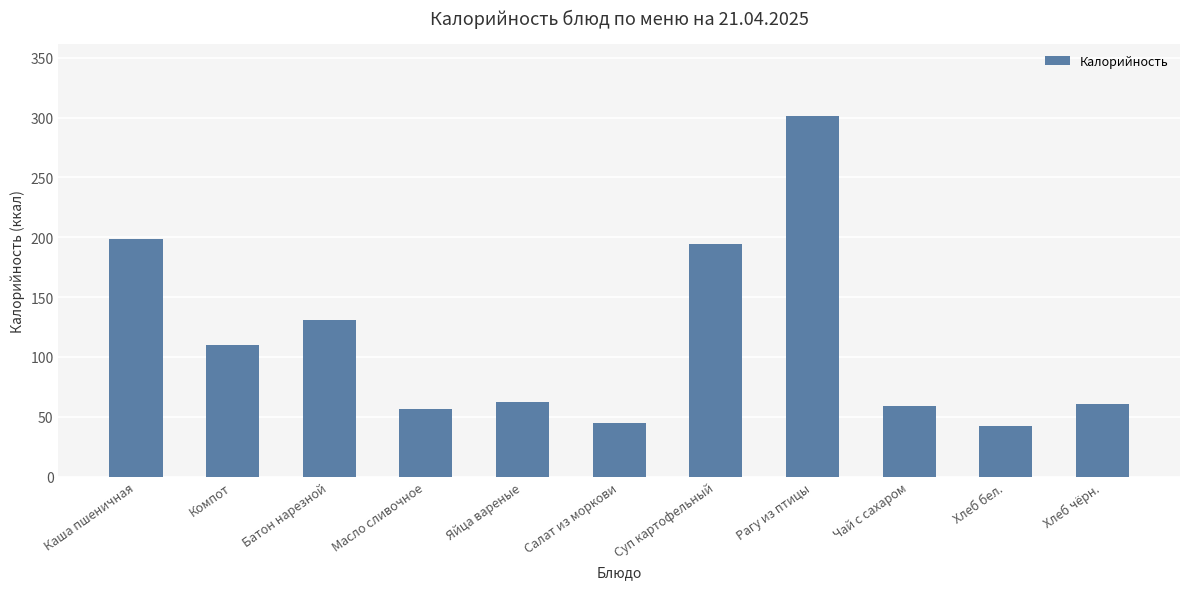

What is the greatest value displayed?

301.7